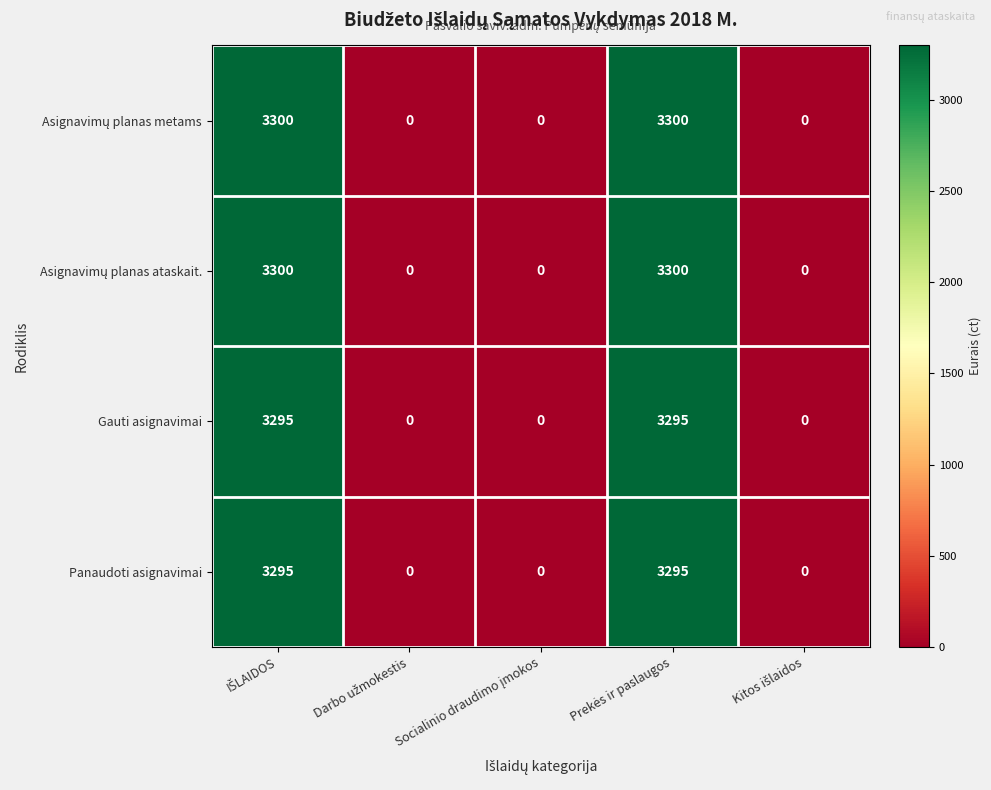

Count the Gauti asignavimai values in the range 0 to 3295.

5